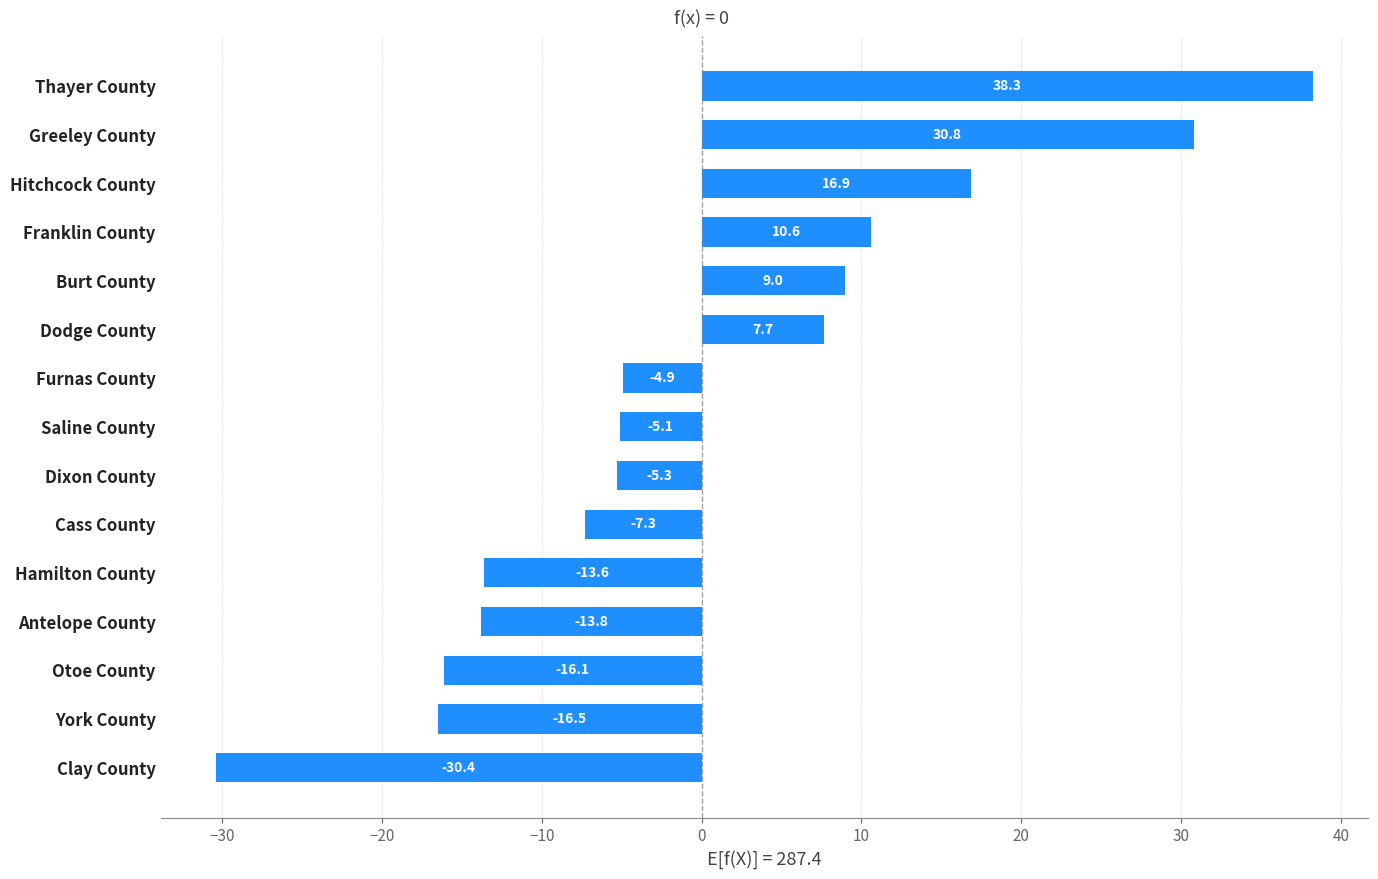

Read the value at Dixon County.

-5.3